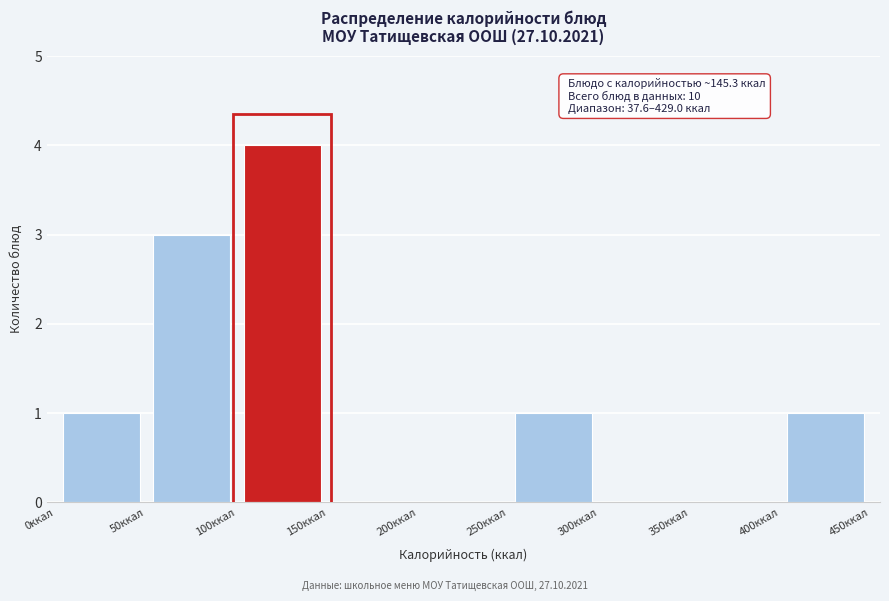

Over which range of the x-axis is the bar tallest?

100 to 150